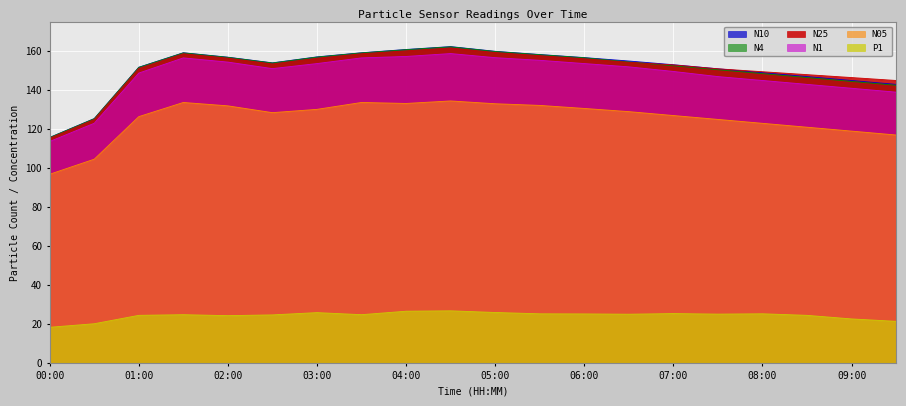

Which series has the largest range (max minus min)?

N10